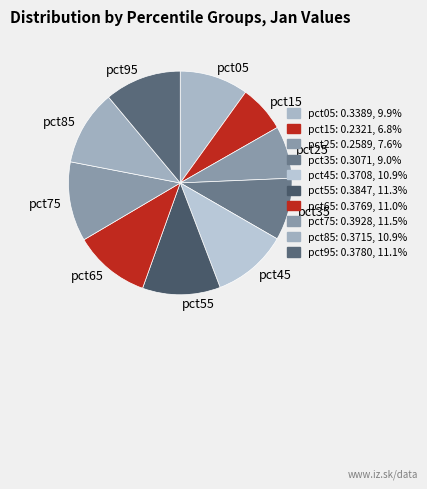

Which slice is the smallest?

pct15